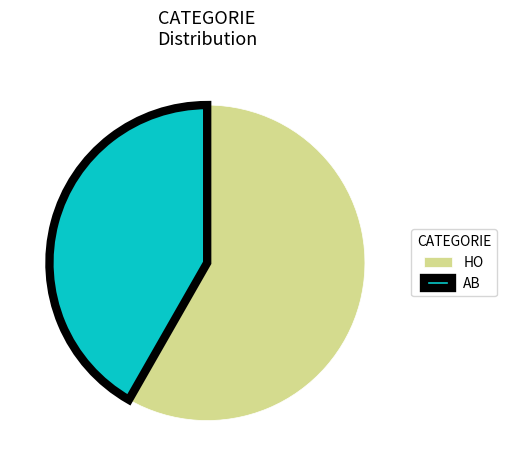

Rank the categories by value from highest to lowest.

HO, AB